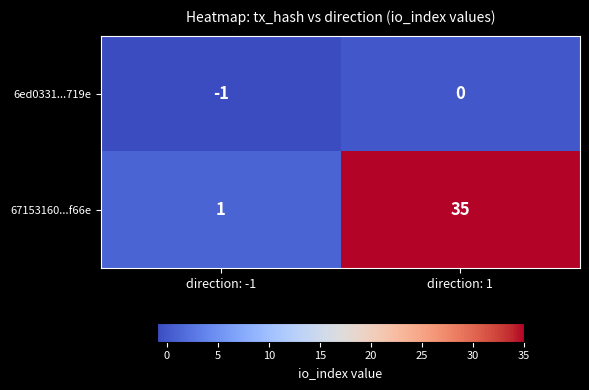

Which label corresponds to the largest value in the chart?

direction: 1